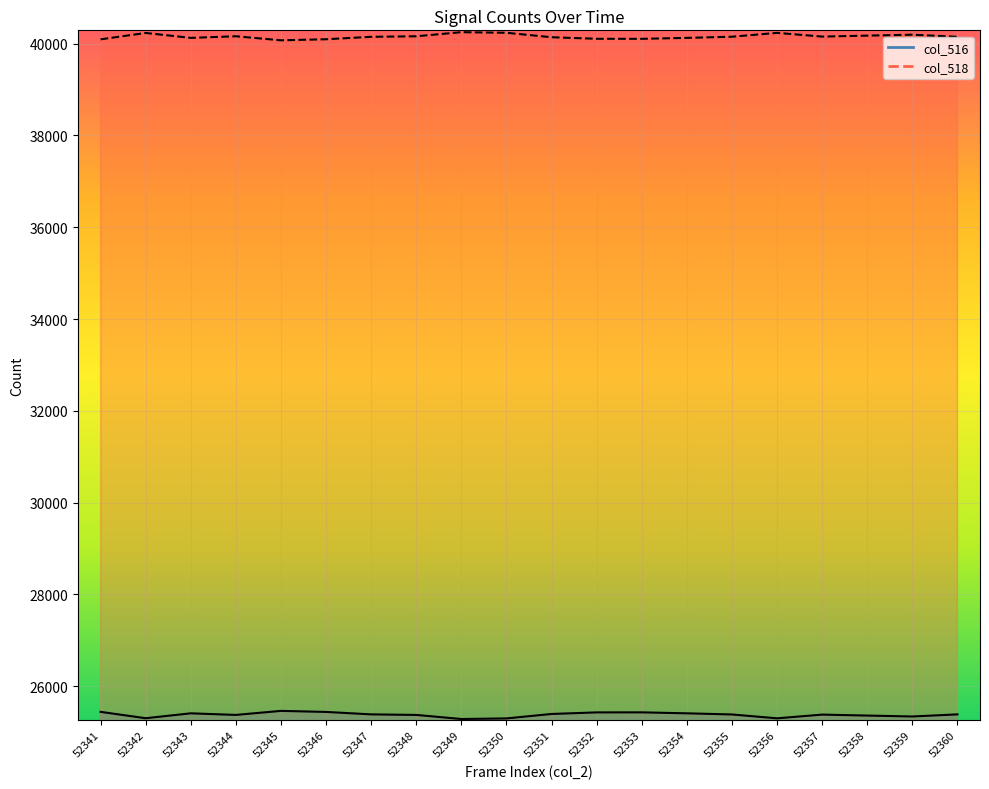

Which series has the largest range (max minus min)?

col_516